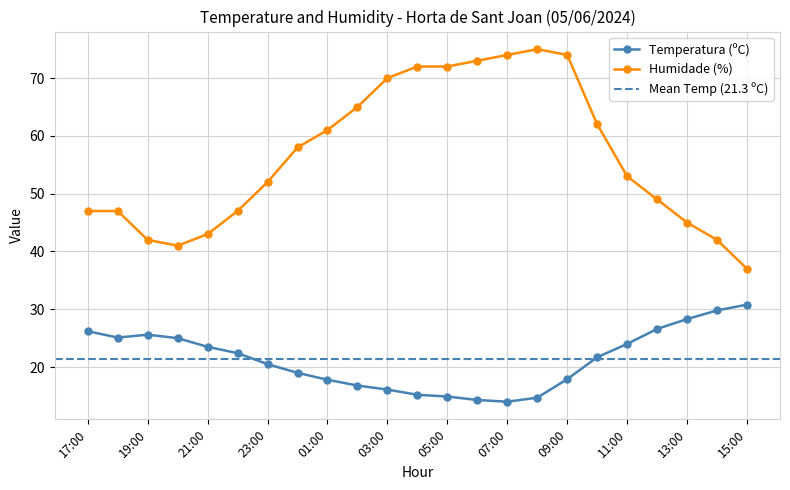

True or false: Humidade (%) has a value of 49.0 at 12:00.

True